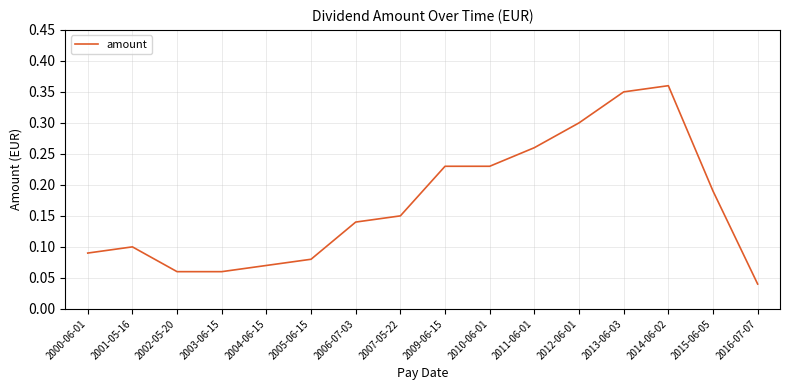

At which category does the chart reach its minimum across all series?

2016-07-07